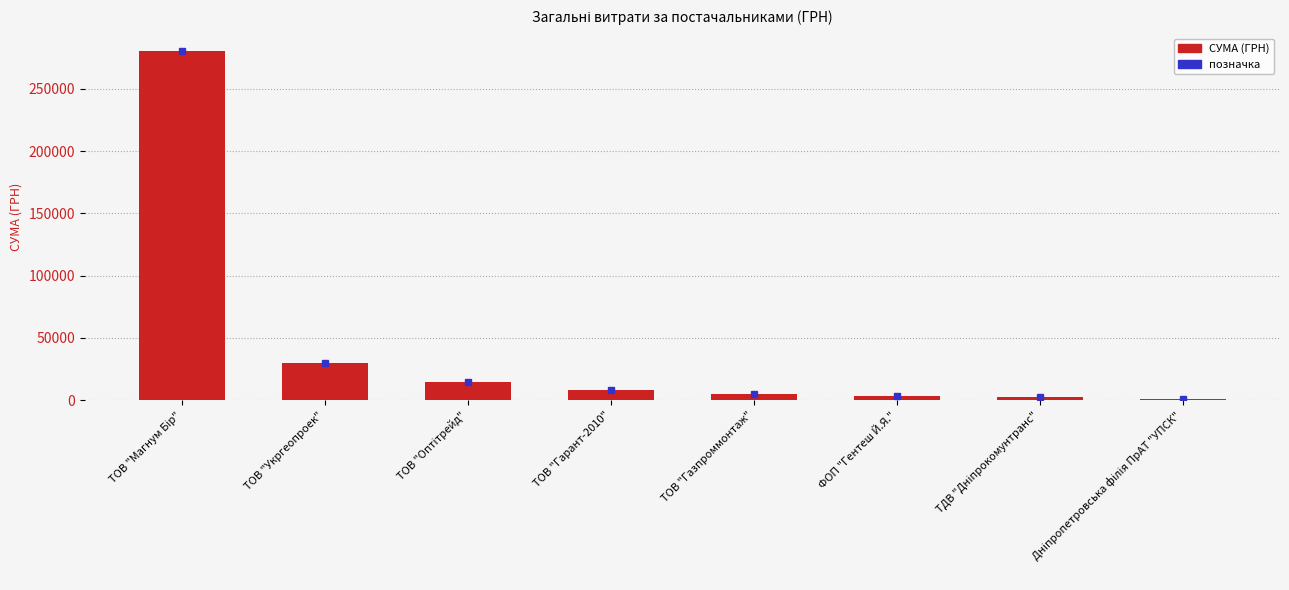

What is the value of the 1st bar from the left?

280579.0